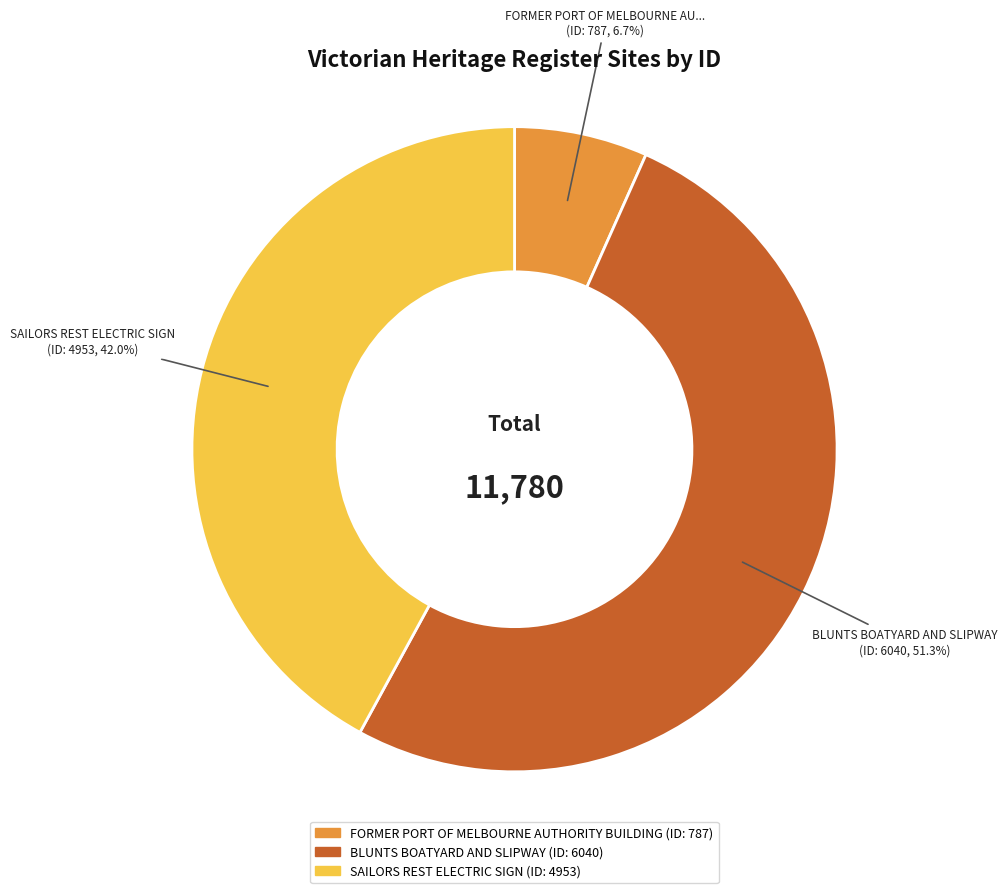

To the nearest percent, what percentage of the pie is SAILORS REST ELECTRIC SIGN?

42%